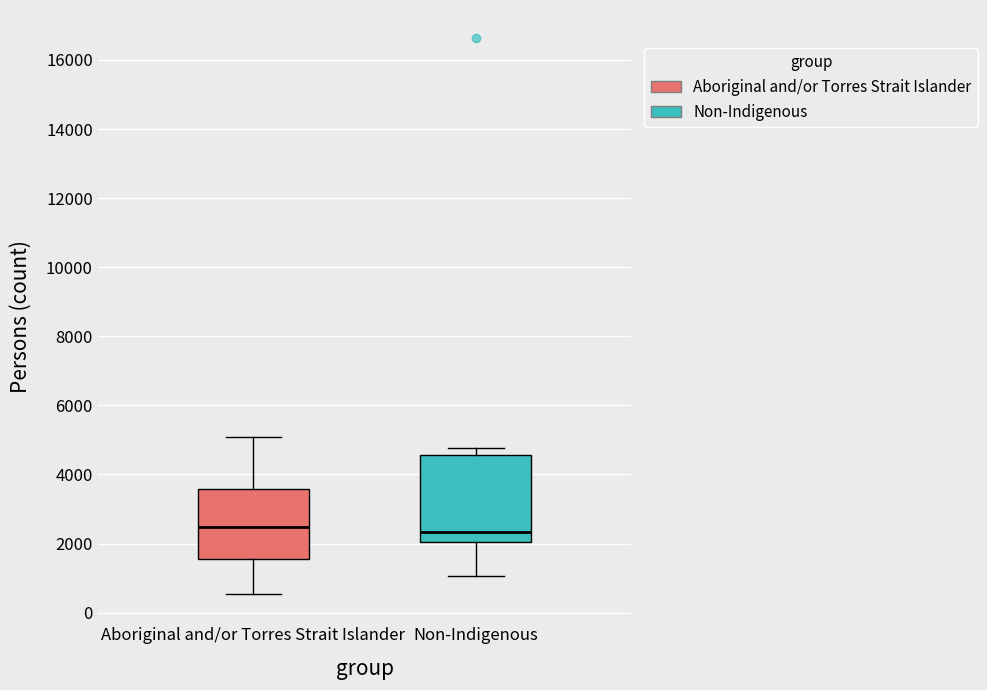

Where does the upper whisker of the box for Non-Indigenous end on the y-axis? The values are not printed on the chart, so give them approximately, as read against the axis.

4800